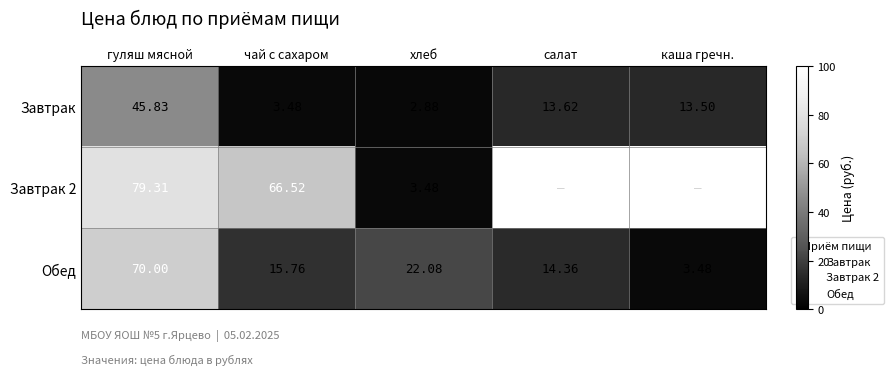

The value of Завтрак at каша гречн. is 13.5. True or false?

True